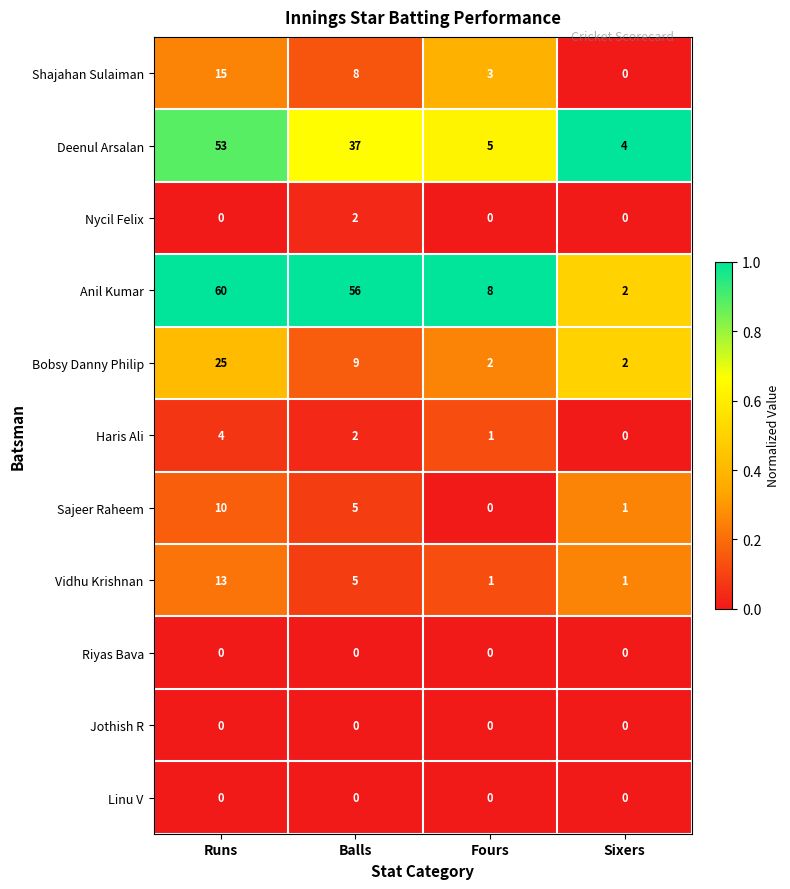

At which category does the chart reach its peak across all series?

Runs